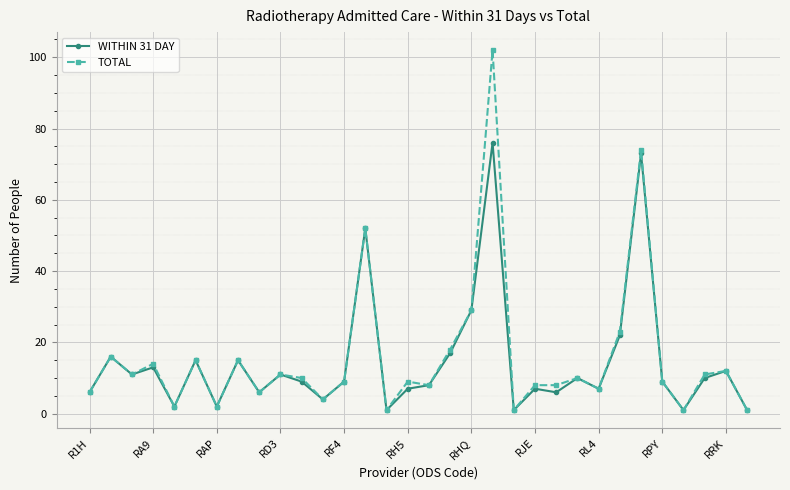

What is the greatest value displayed?

102